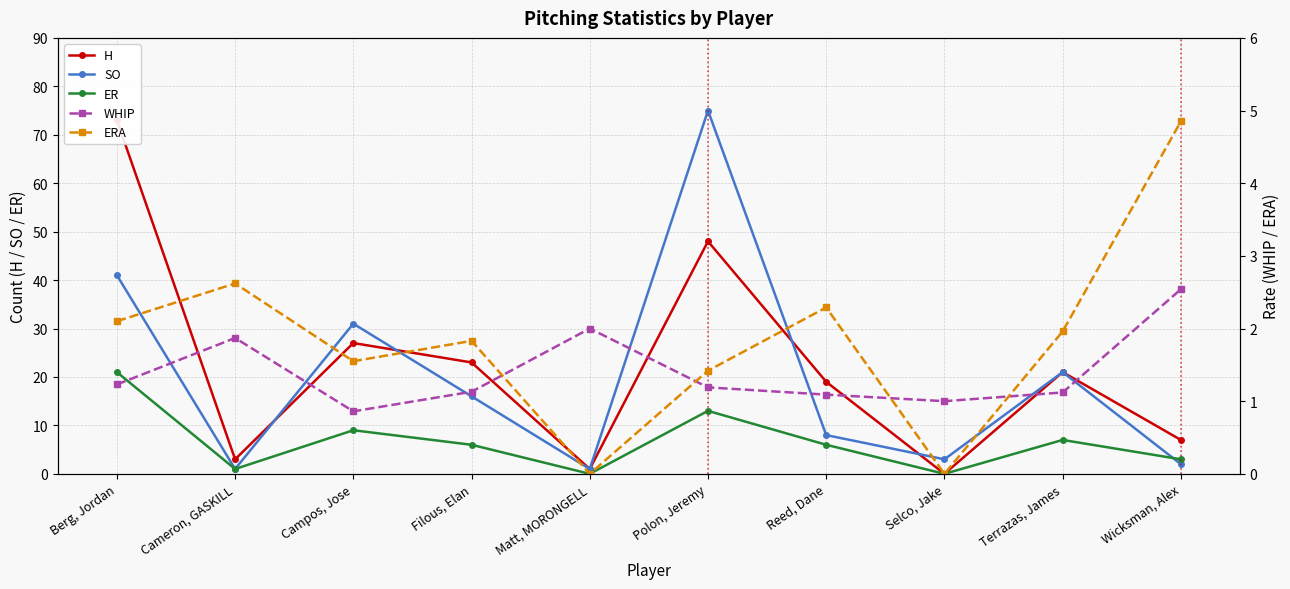

What is the label of the 7th point from the left?

Reed, Dane